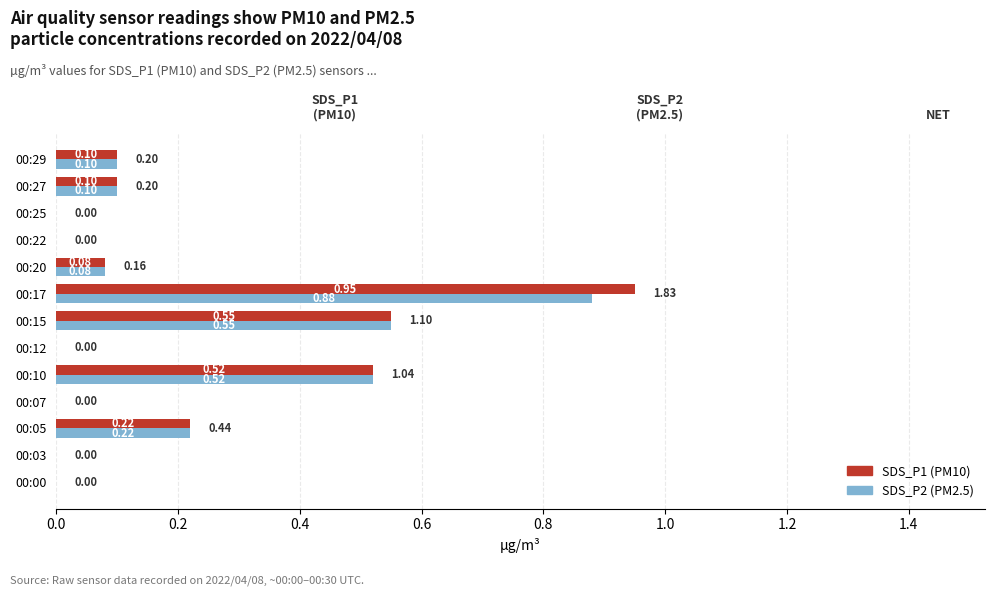

Which series has the largest total across all categories?

SDS_P1 (PM10)